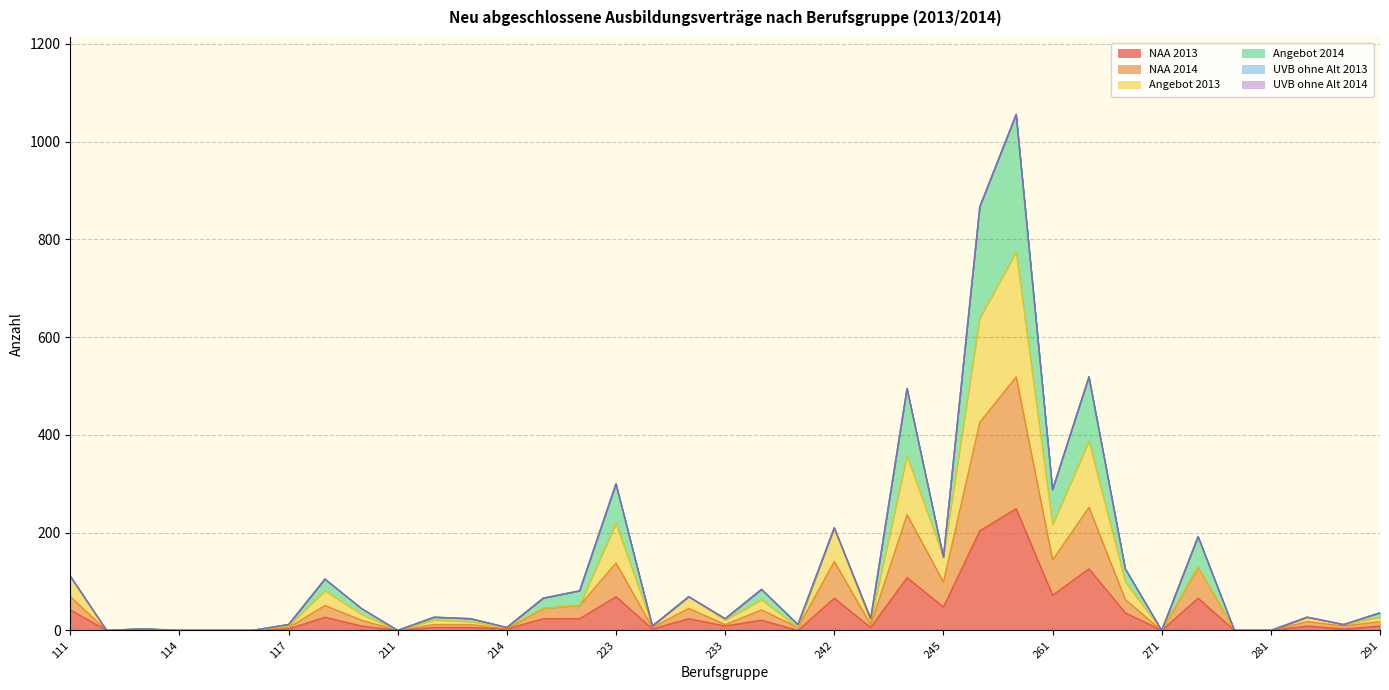

True or false: NAA 2013 and NAA 2014 intersect in this chart.

False